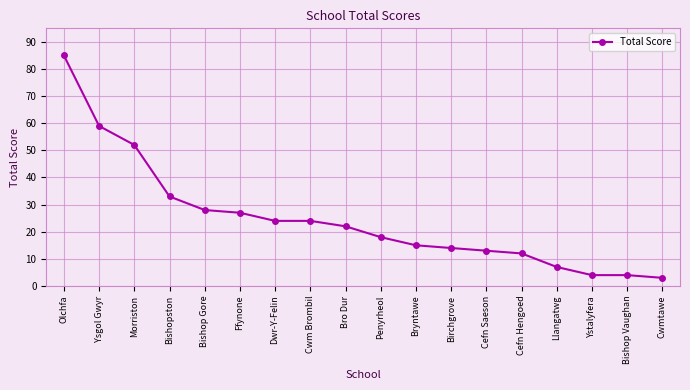

Reading left to right, what are all the values shown in this chart?

Olchfa=85	Ysgol Gwyr=59	Morriston=52	Bishopston=33	Bishop Gore=28	Ffynone=27	Dwr-Y-Felin=24	Cwm Brombil=24	Bro Dur=22	Penyrheol=18	Bryntawe=15	Birchgrove=14	Cefn Saeson=13	Cefn Hengoed=12	Llangatwg=7	Ystalyfera=4	Bishop Vaughan=4	Cwmtawe=3